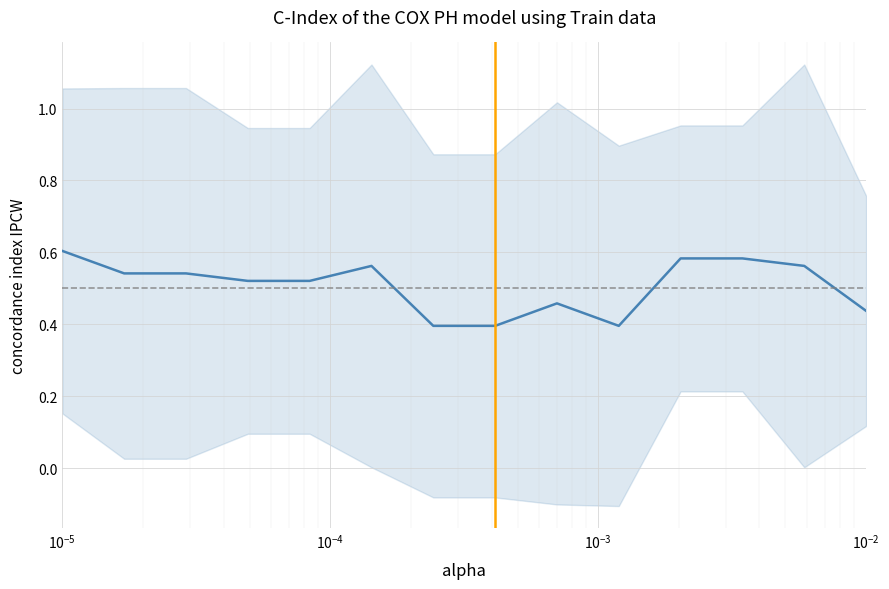

What is the greatest value displayed?

0.6